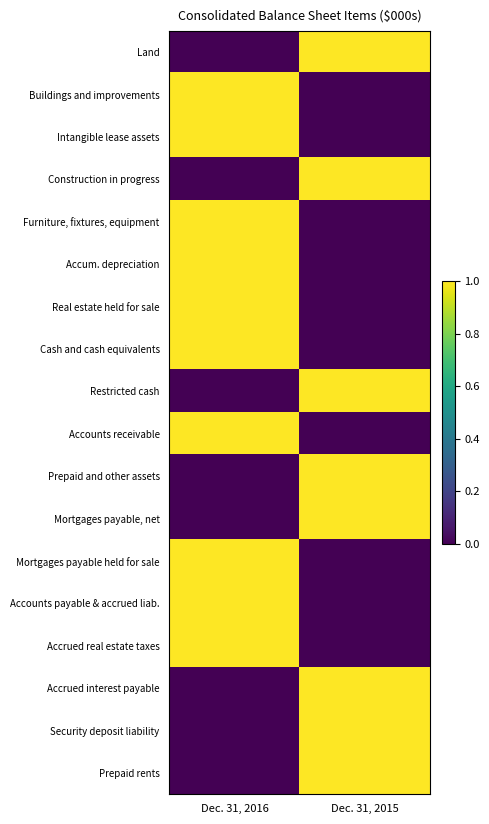

Between Dec. 31, 2016 and Dec. 31, 2015, which is larger?

Dec. 31, 2015